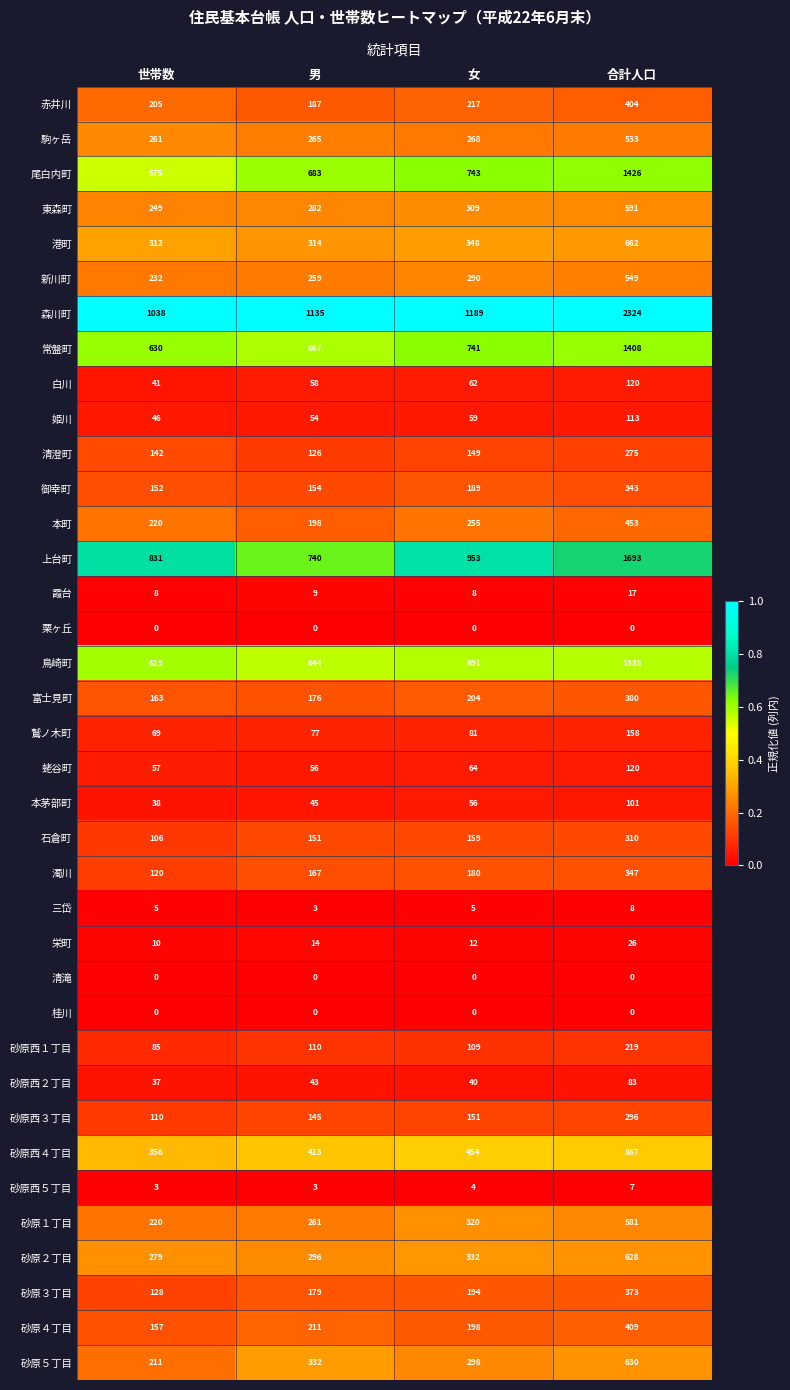

What is the total value across all series at 女?

9332